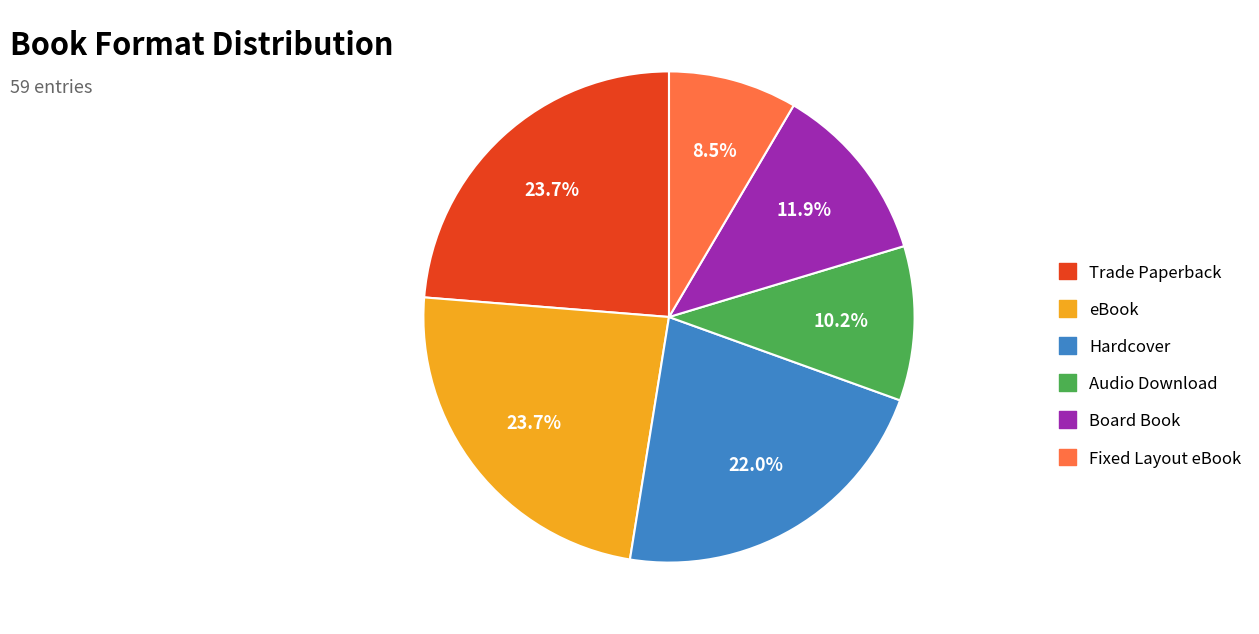

How many segments does this pie chart have?

6